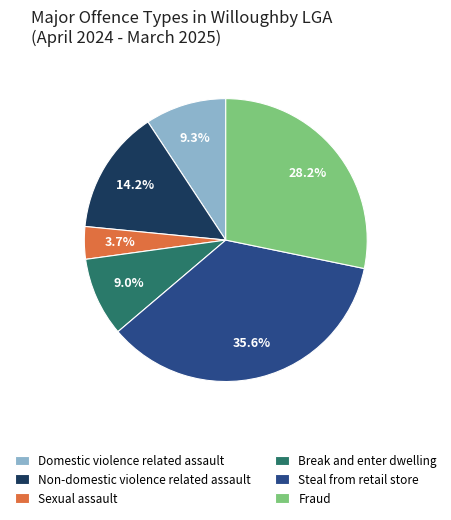

What percentage is the Steal from retail store slice, to the nearest percent?

36%